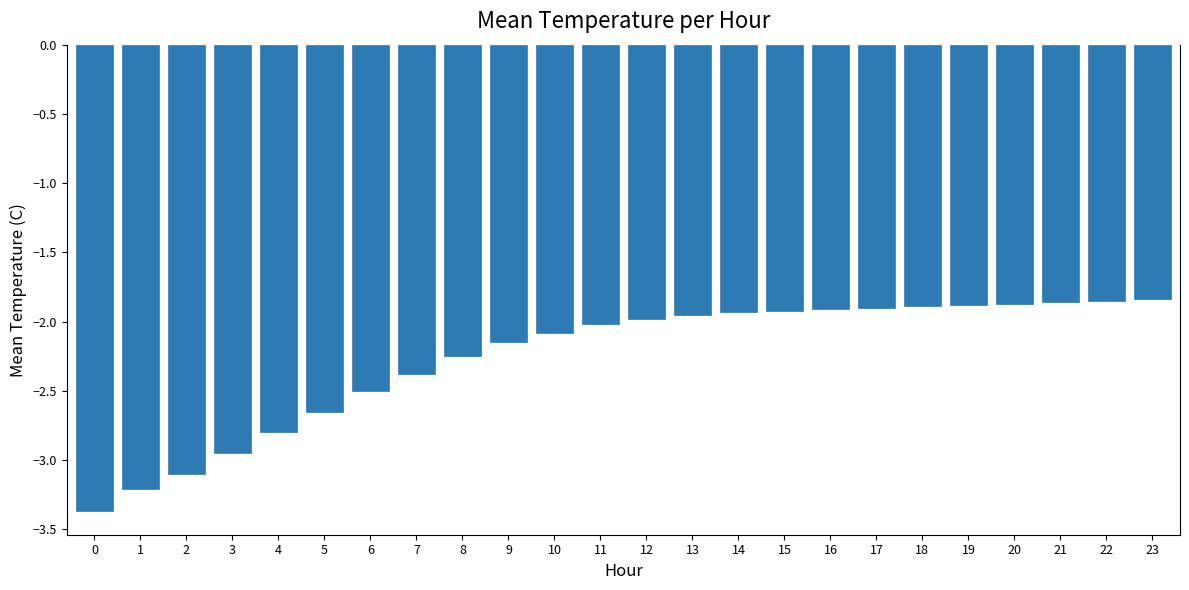

Count the number of data series in this chart.

1